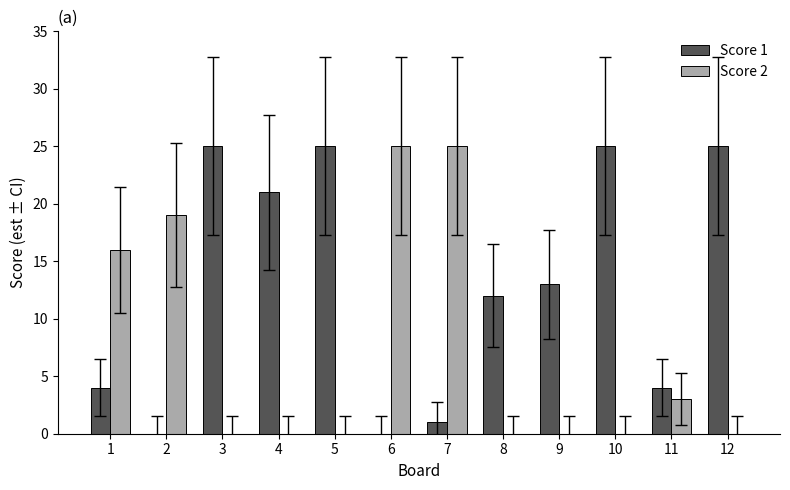

At which label is Score 2 closest to 12?

1